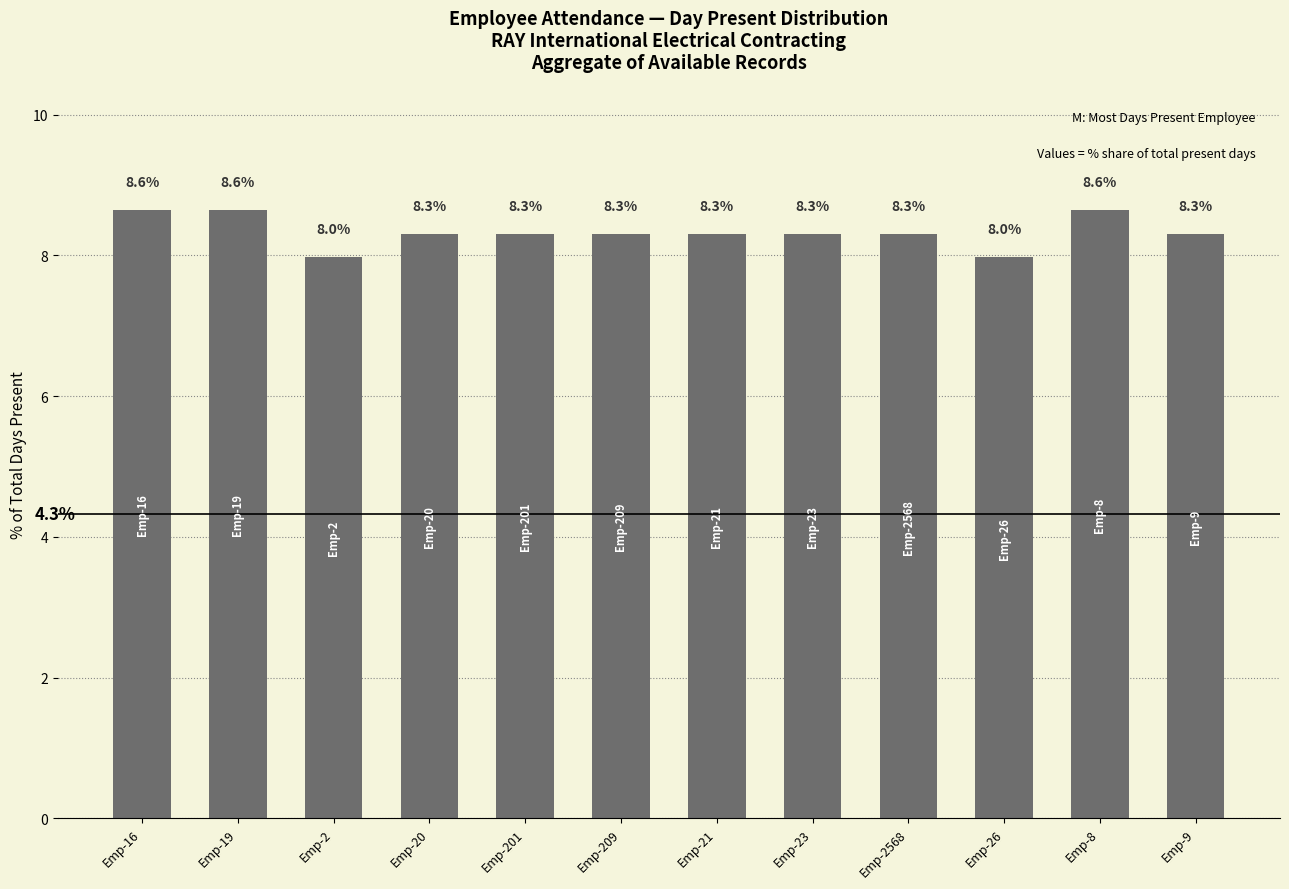

Are the bars horizontal?

No